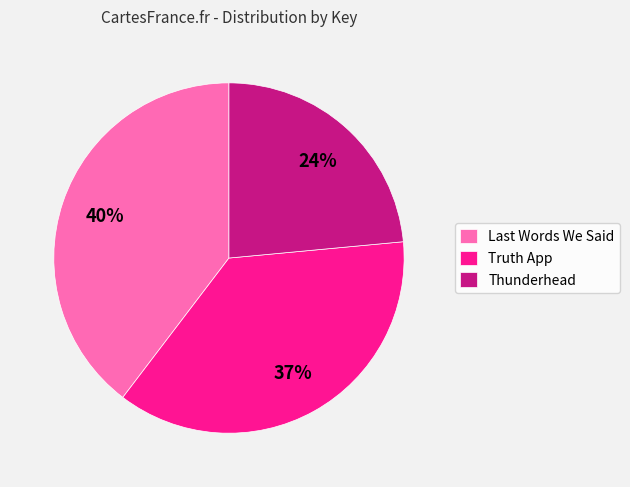

Count the number of slices in the pie.

3